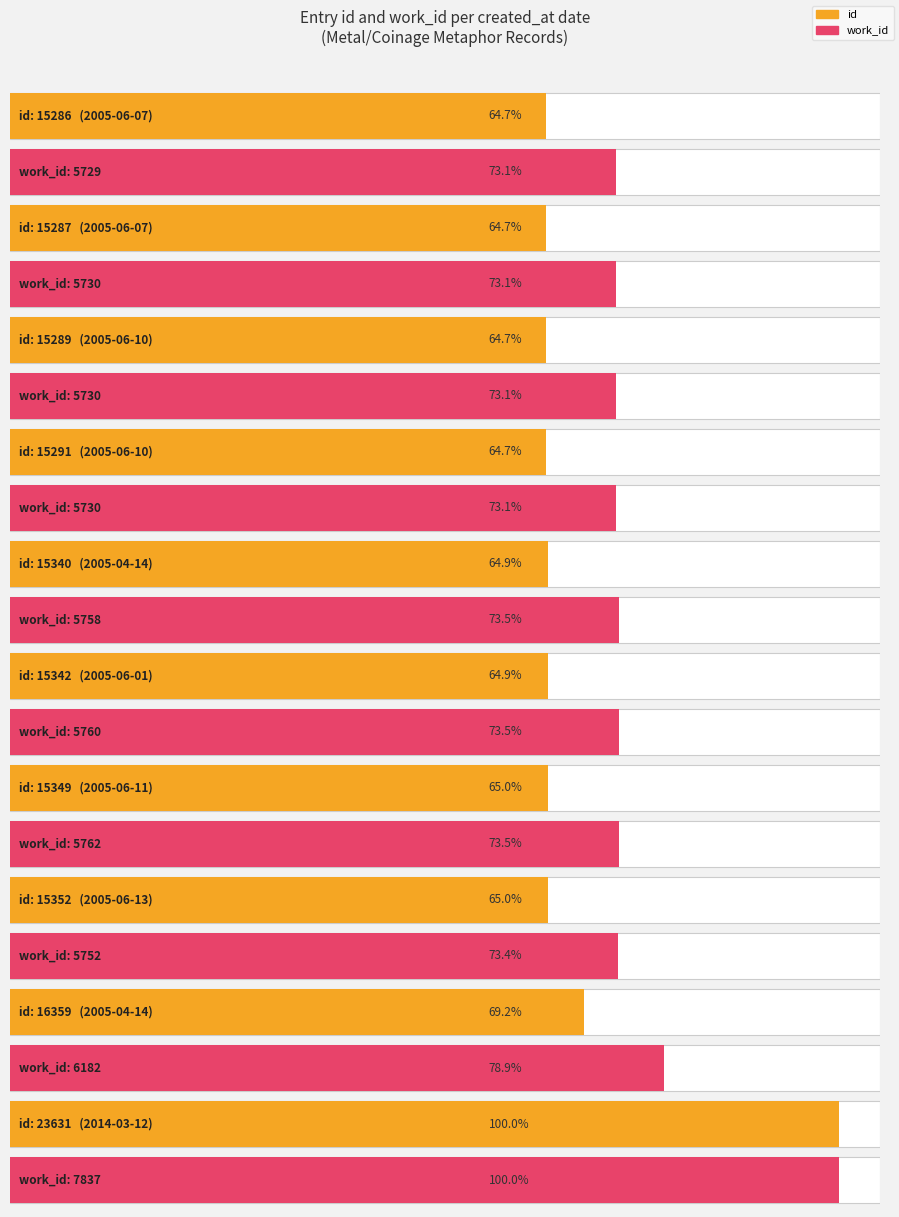

Which series has the largest range (max minus min)?

id